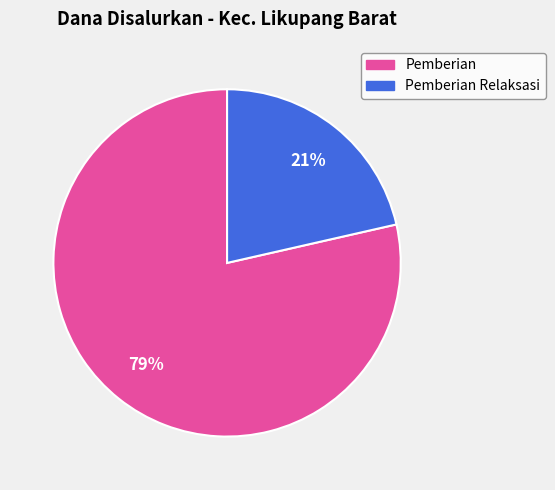

To the nearest percent, what is the average slice percentage?

50%